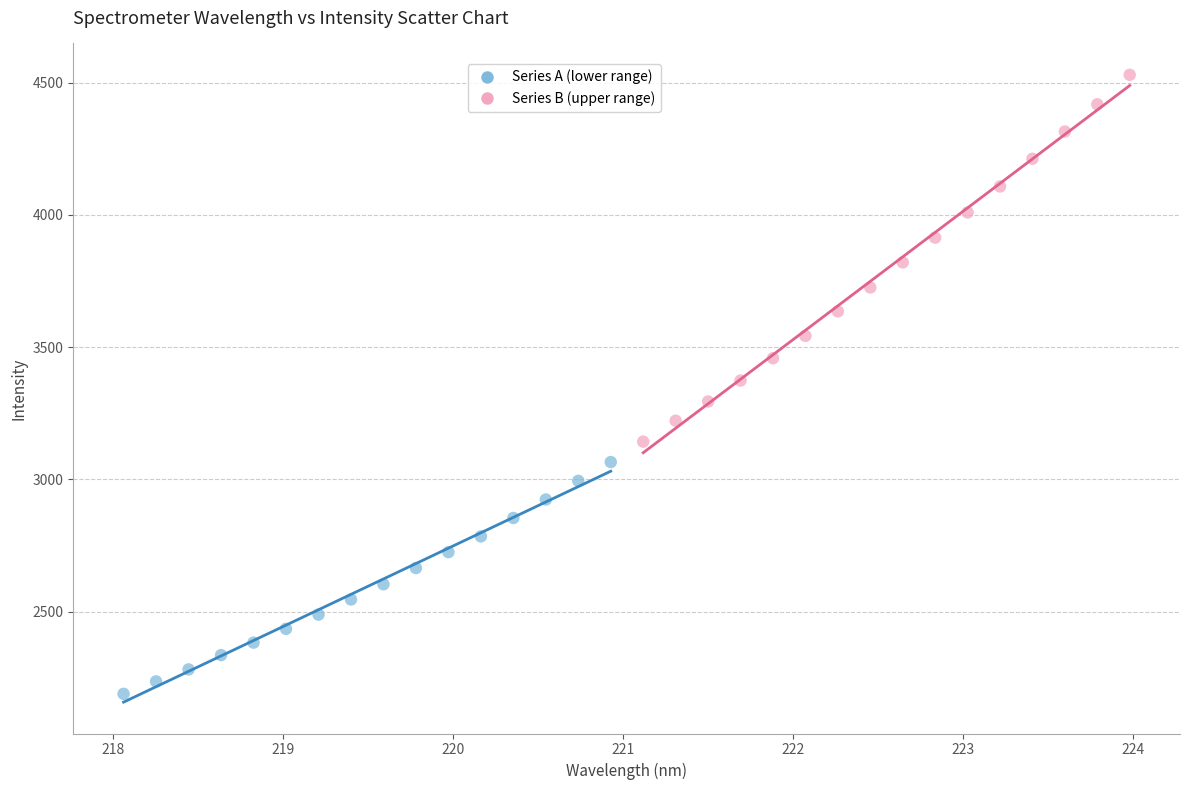

Which series contains the highest Y value?

Series B (upper range)